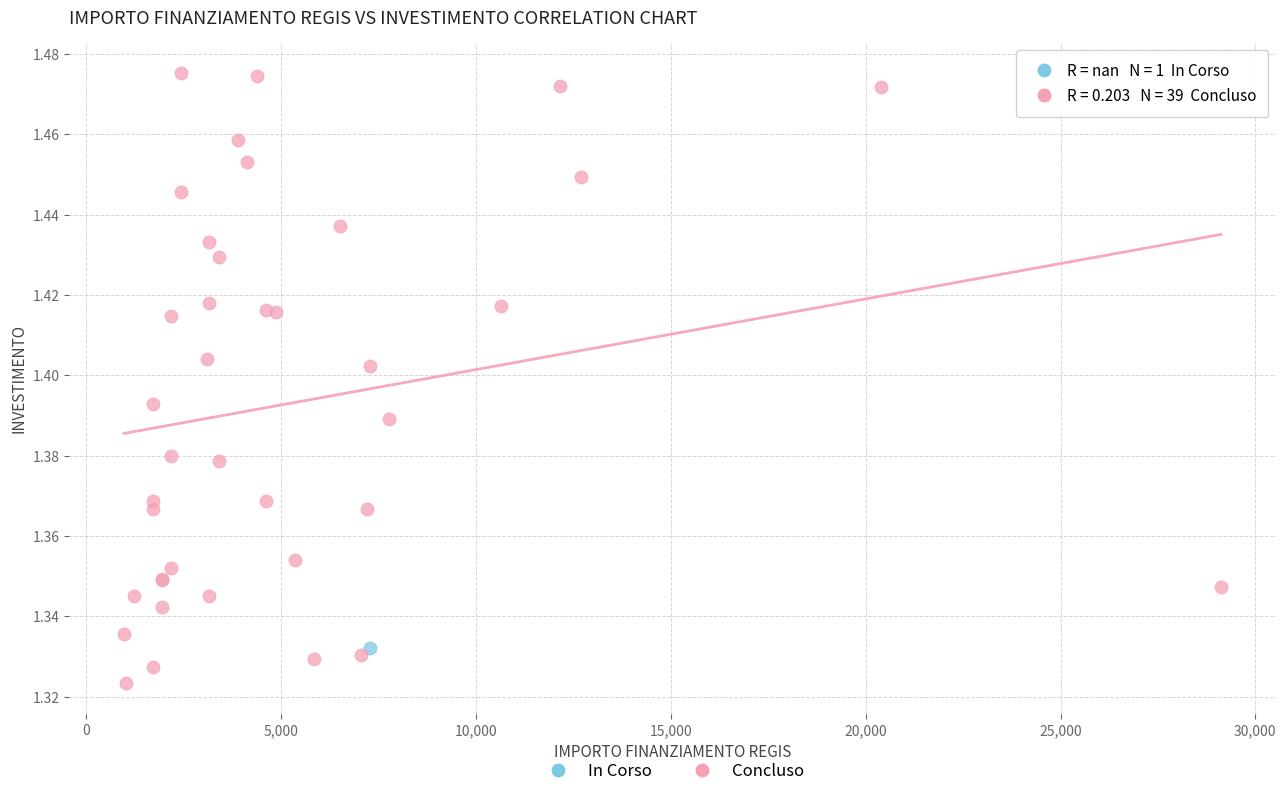

What are all the series names shown in the legend?

In Corso, Concluso